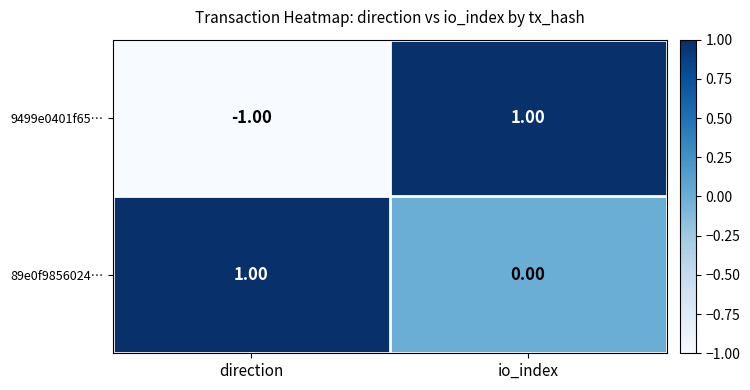

Which series changed the most between direction and io_index?

9499e0401f65…